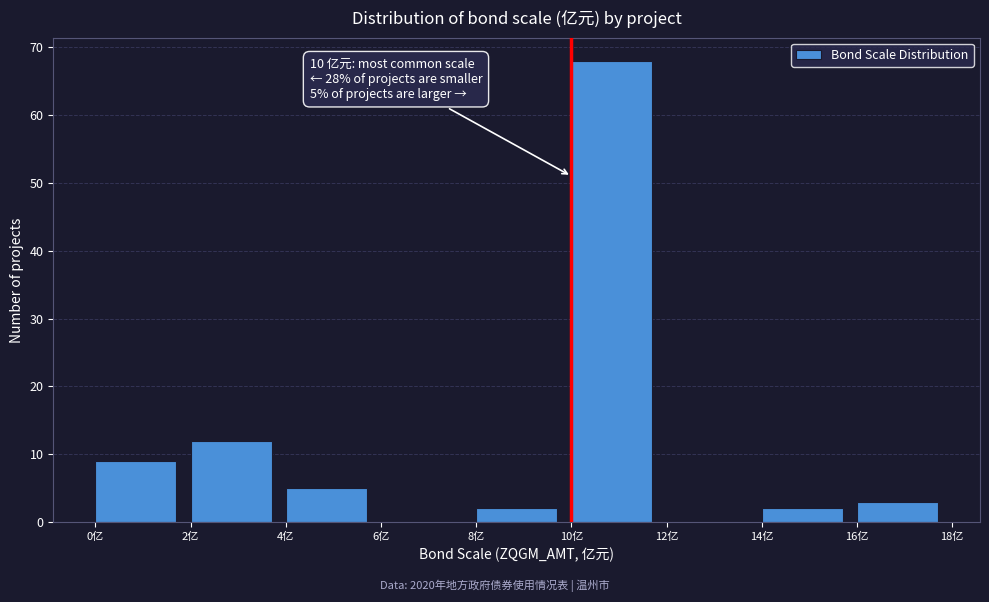

Which range on the x-axis has the tallest bar?

10 to 12